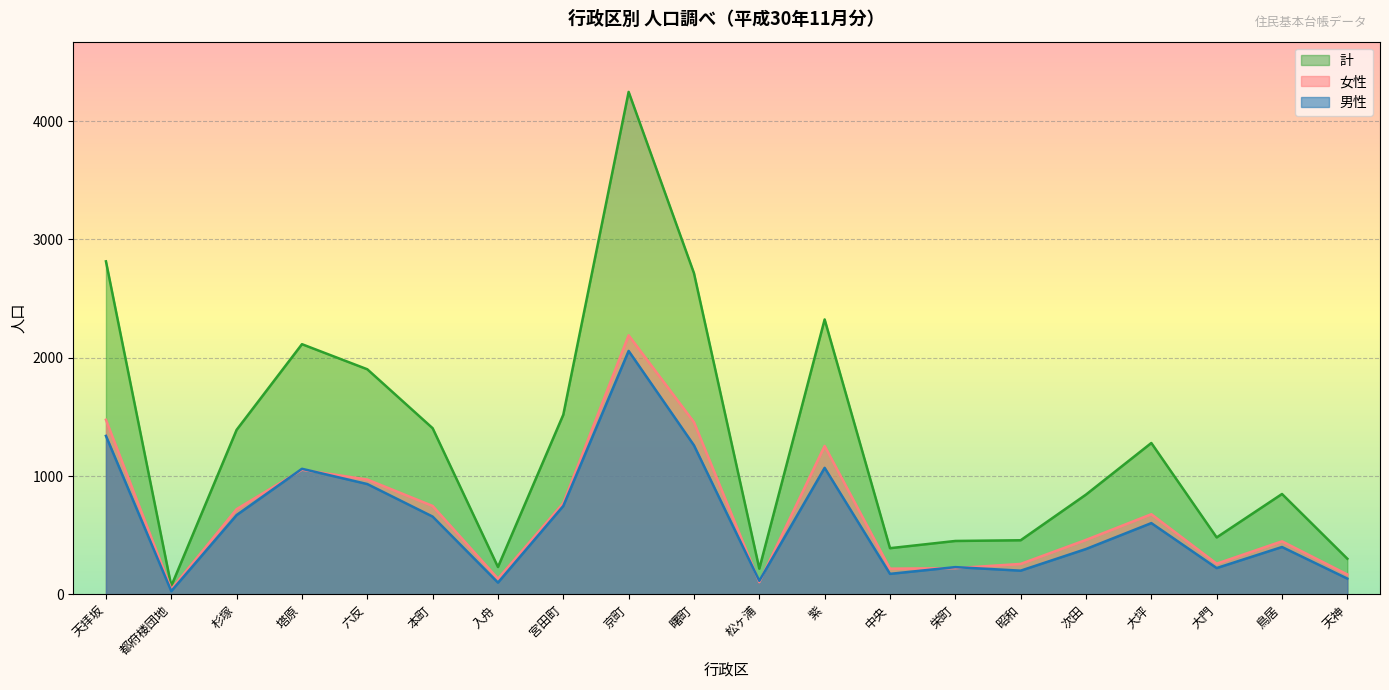

Does the chart display data point markers on the line(s)?

No